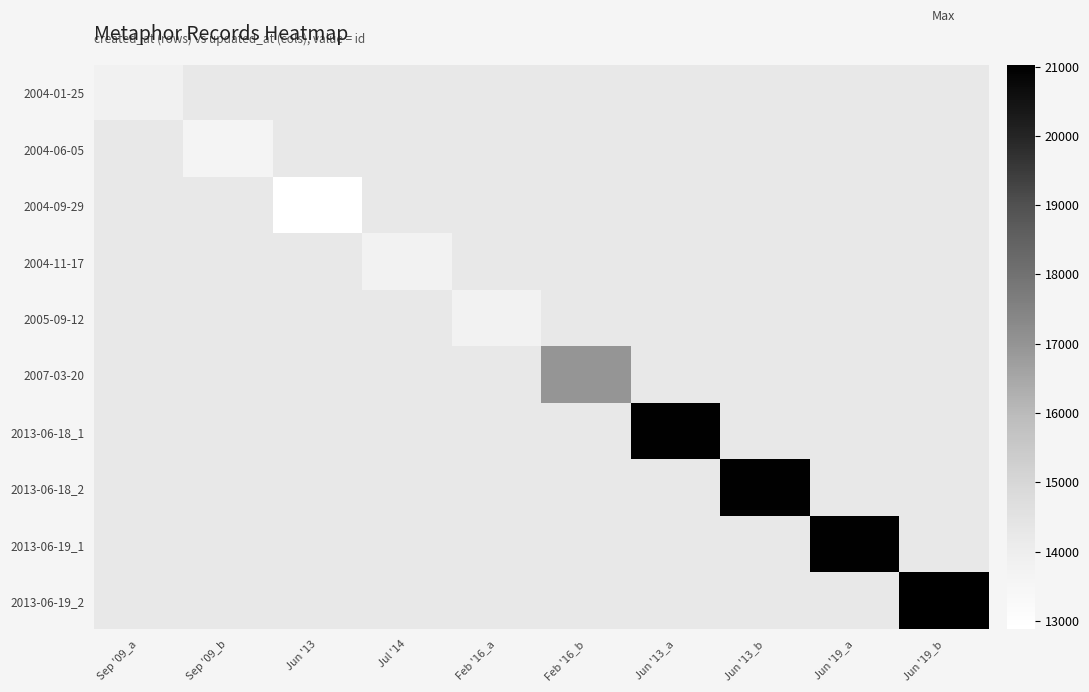

What is the greatest value displayed?

21021.0